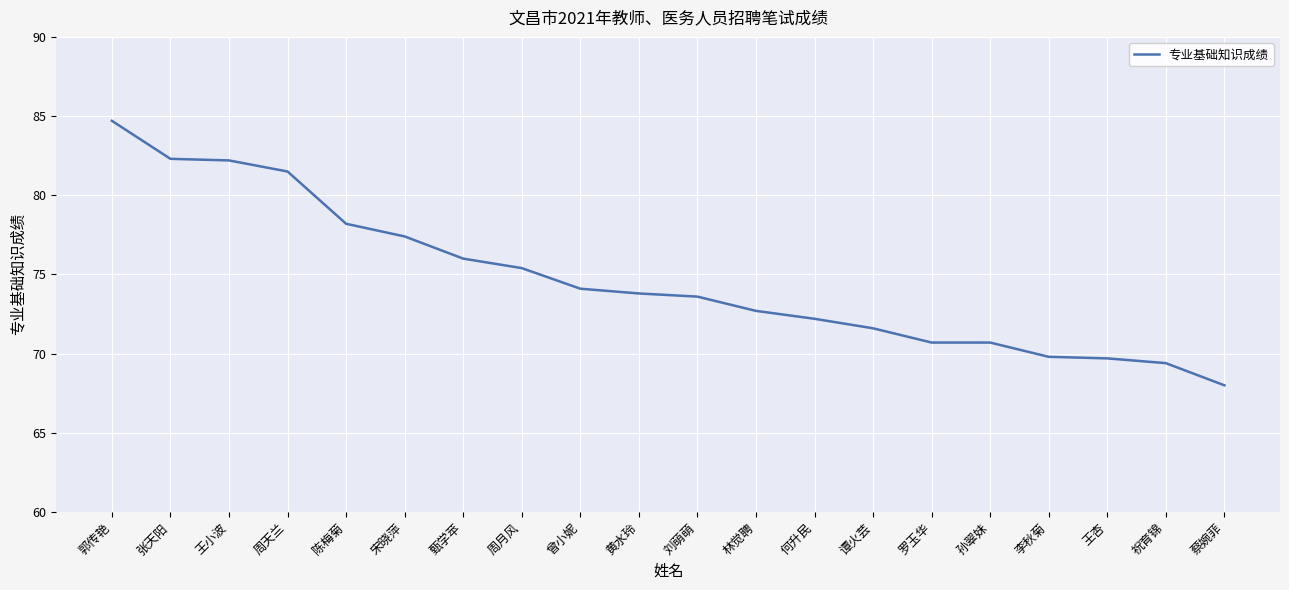

Does the chart have visible grid lines?

Yes